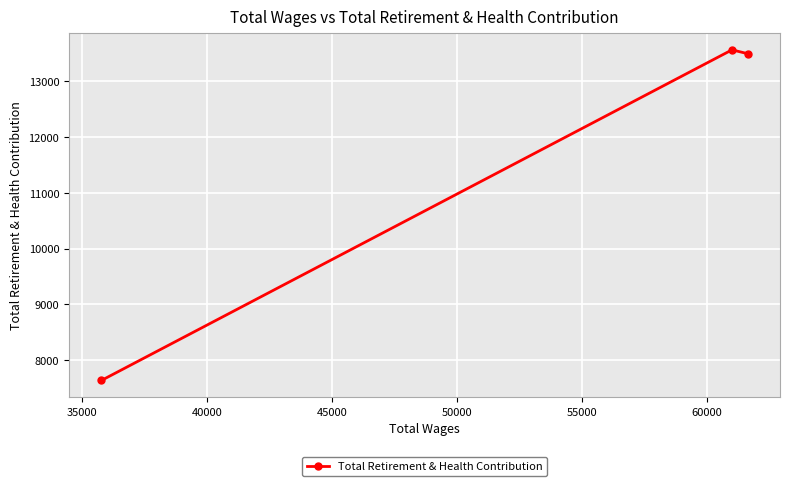

What is the minimum value shown in the chart?

7636